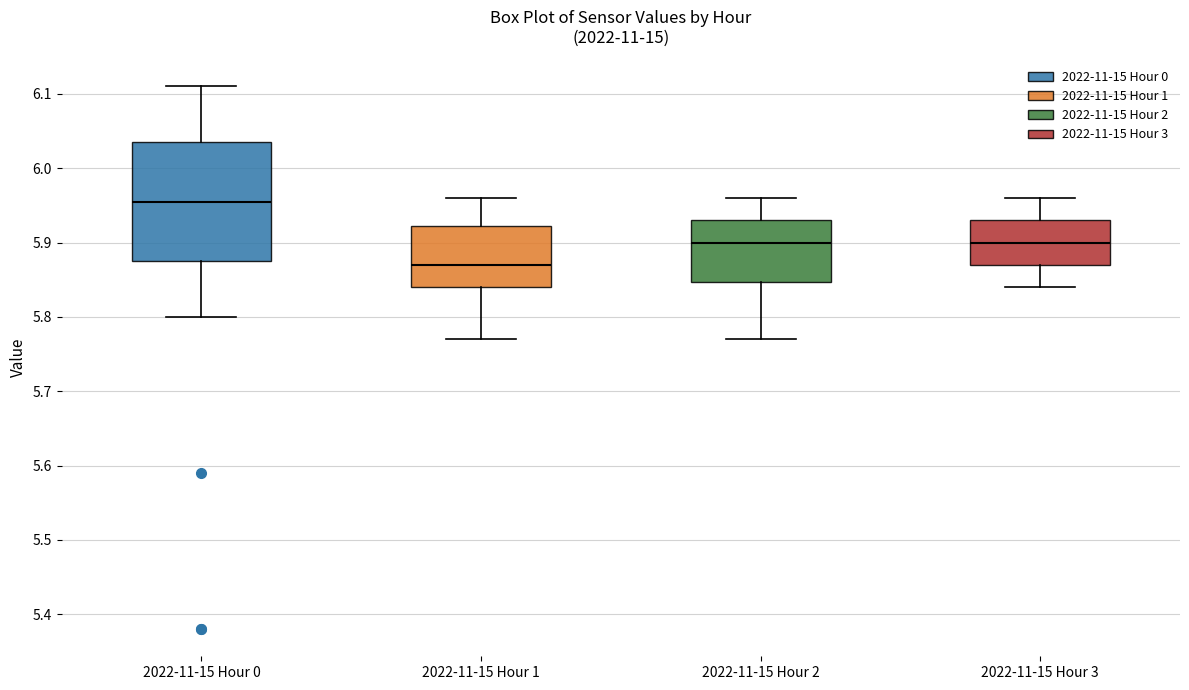

Reading left to right, transcribe this box plot: for each box, give where its median line is, the range the box spans, and where its two whiskers end, as read against the y-axis. The values are not printed on the chart, so give them approximately, as read against the axis.

2022-11-15 Hour 0: median 5.96, box 5.88 to 6.04, whiskers 5.80 to 6.11
2022-11-15 Hour 1: median 5.87, box 5.84 to 5.92, whiskers 5.77 to 5.96
2022-11-15 Hour 2: median 5.90, box 5.85 to 5.93, whiskers 5.77 to 5.96
2022-11-15 Hour 3: median 5.90, box 5.87 to 5.93, whiskers 5.84 to 5.96